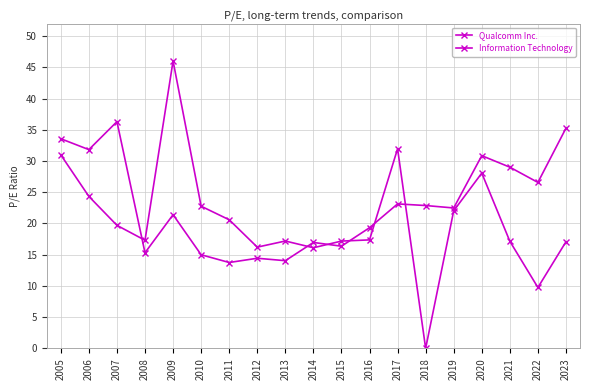

Between which two adjacent categories do Qualcomm Inc. and Information Technology first intersect?

2007 and 2008